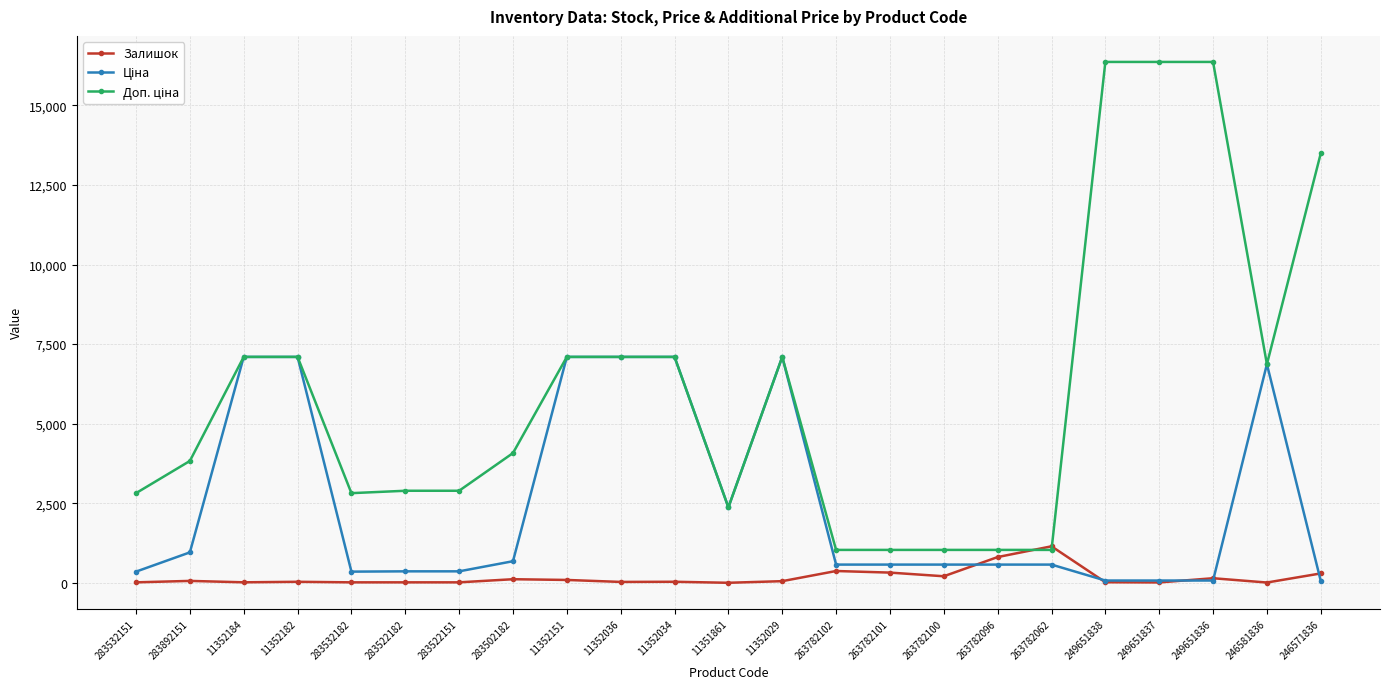

What is the total value across all series at 263782096?

2418.6